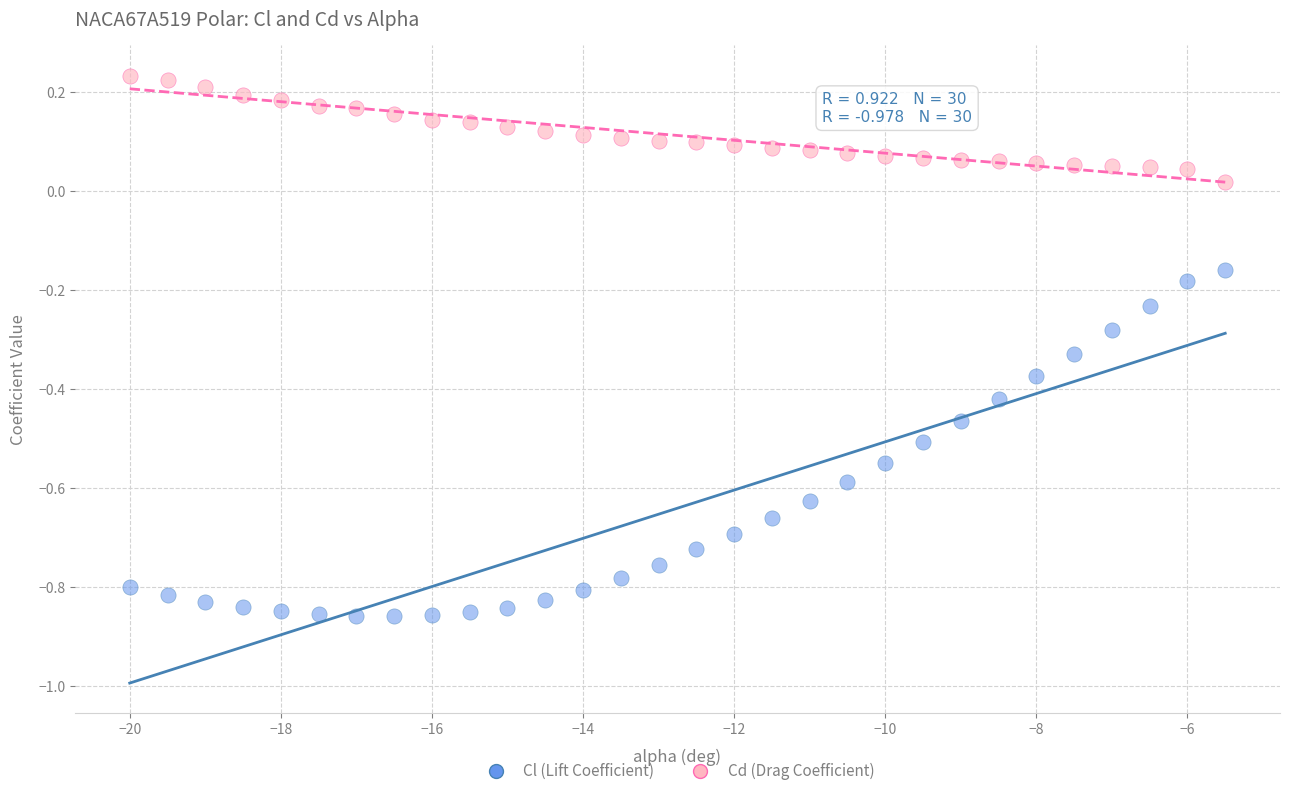

Which series has the largest Y range (max minus min)?

Cl (Lift Coefficient)